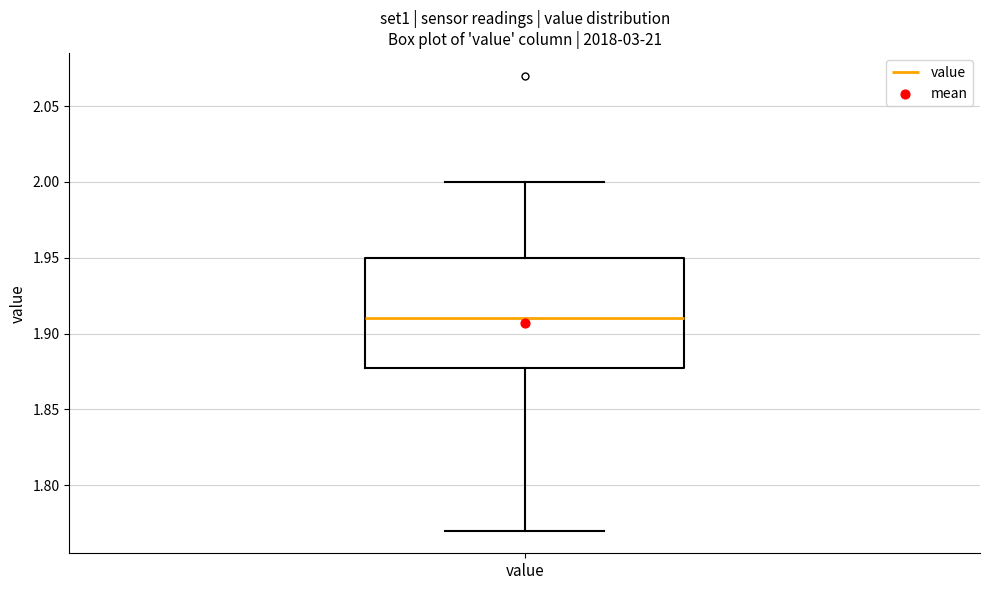

Where does the median line of the box for value sit on the y-axis? The values are not printed on the chart, so give them approximately, as read against the axis.

1.91